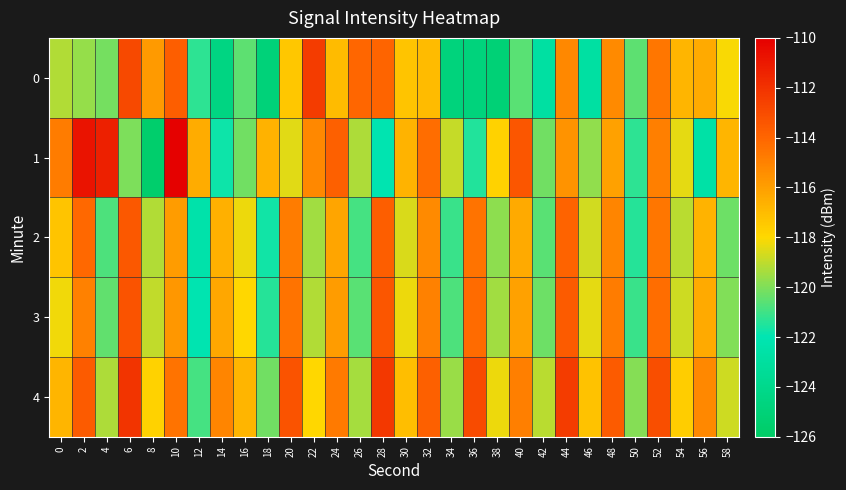

What is the total value across all series at 40?

-581.4